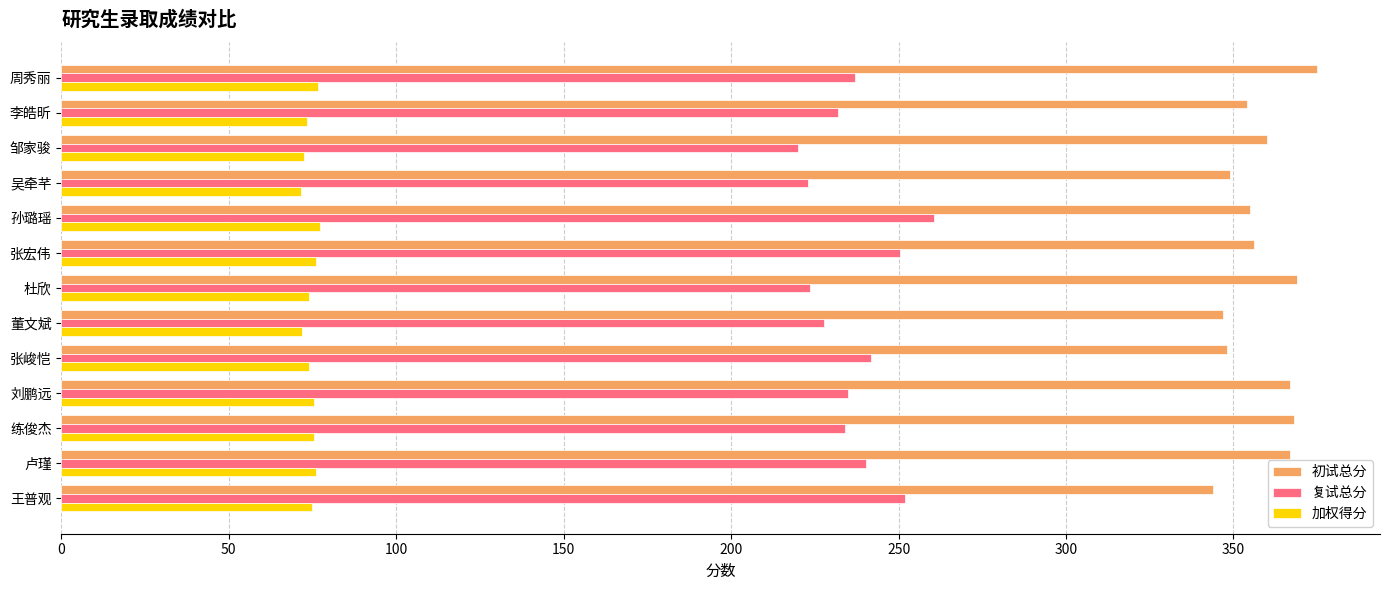

What is the difference between the second highest and minimum values in the 加权得分 series?

5.0